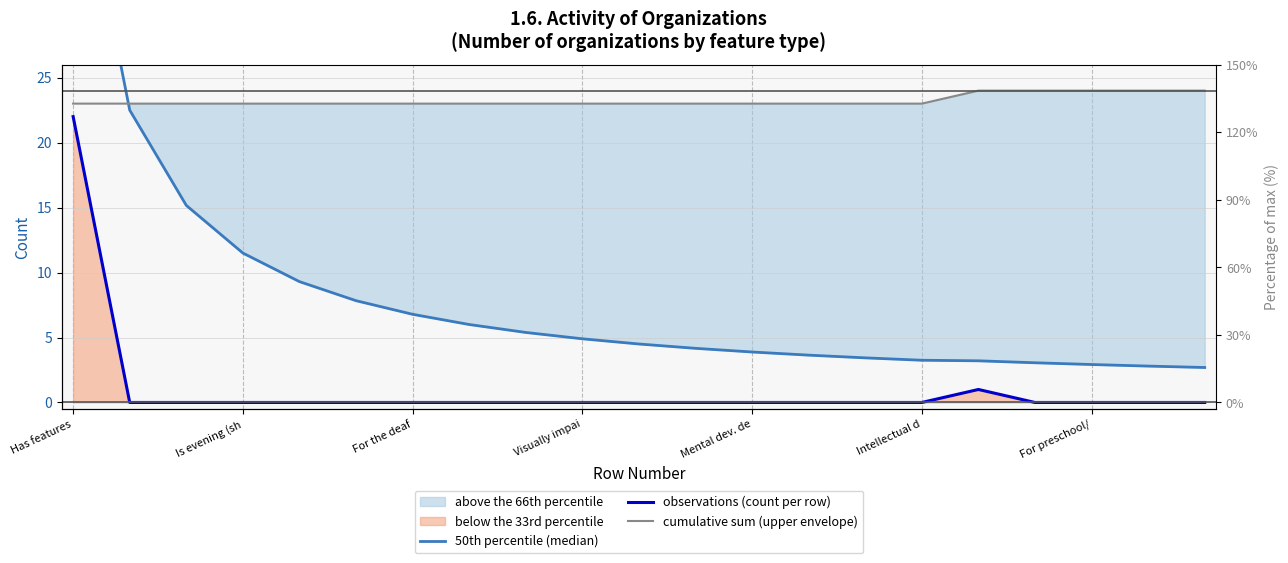

At which category is the sum across all series the highest?

Has features